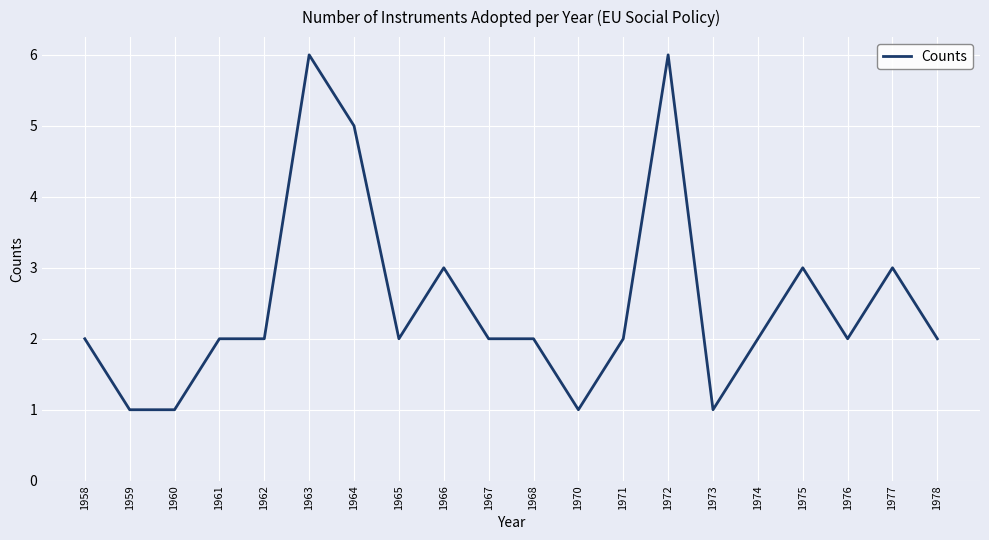

True or false: the data shows 3 at 1958.

False